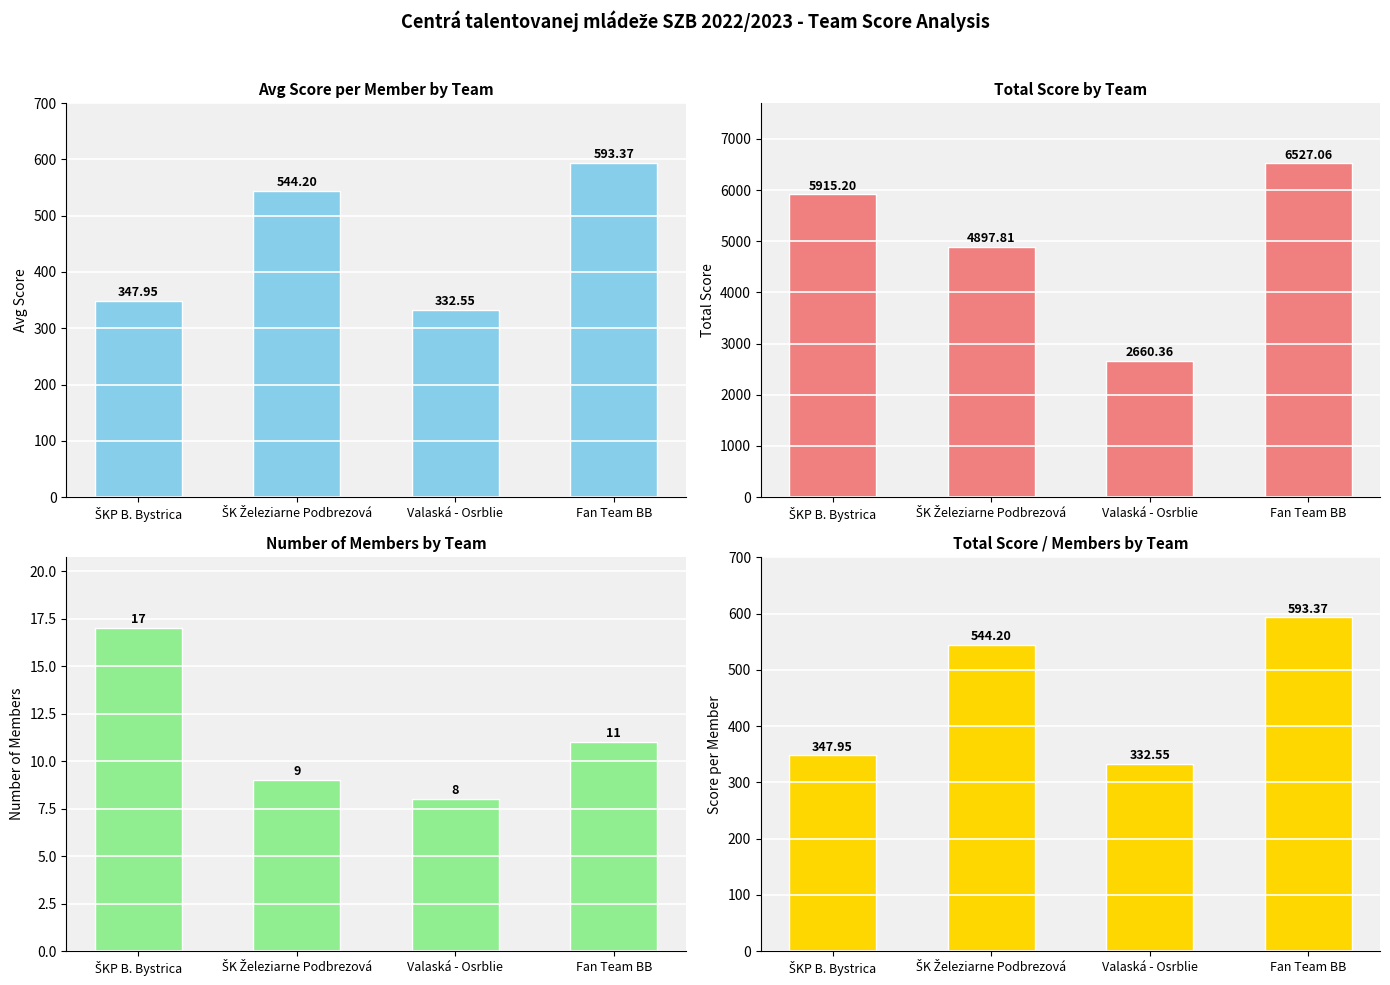

How many distinct data groups are displayed?

4